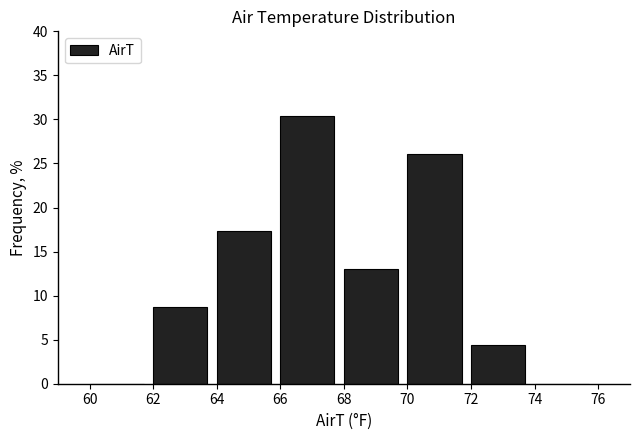

Over which range of the x-axis is the bar tallest?

66 to 68